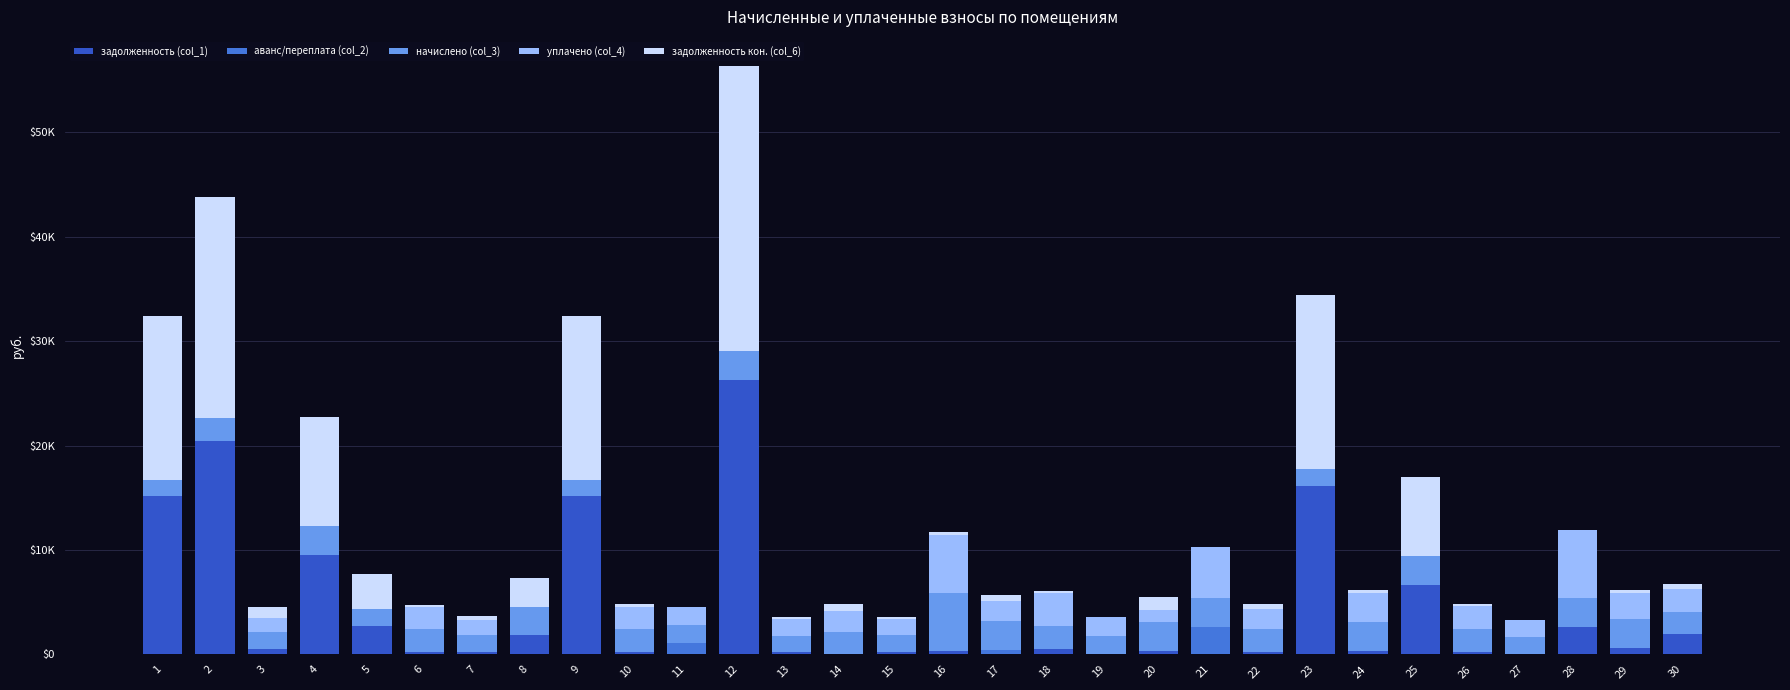

What is the average value of the задолженность кон. (col_6) series?

4255.6